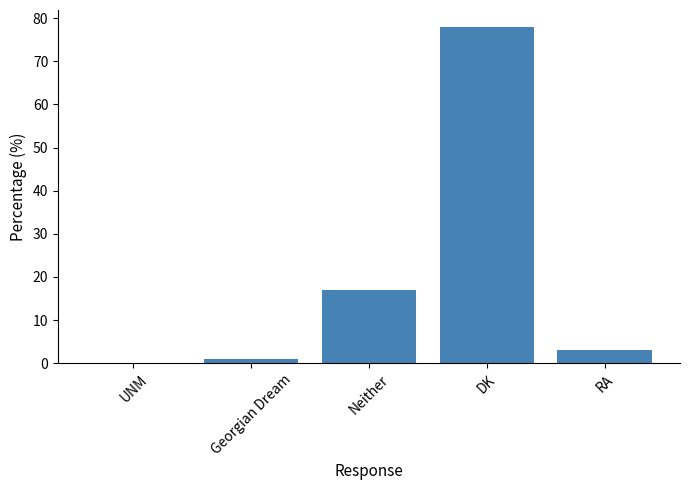

How many values are above zero?

4